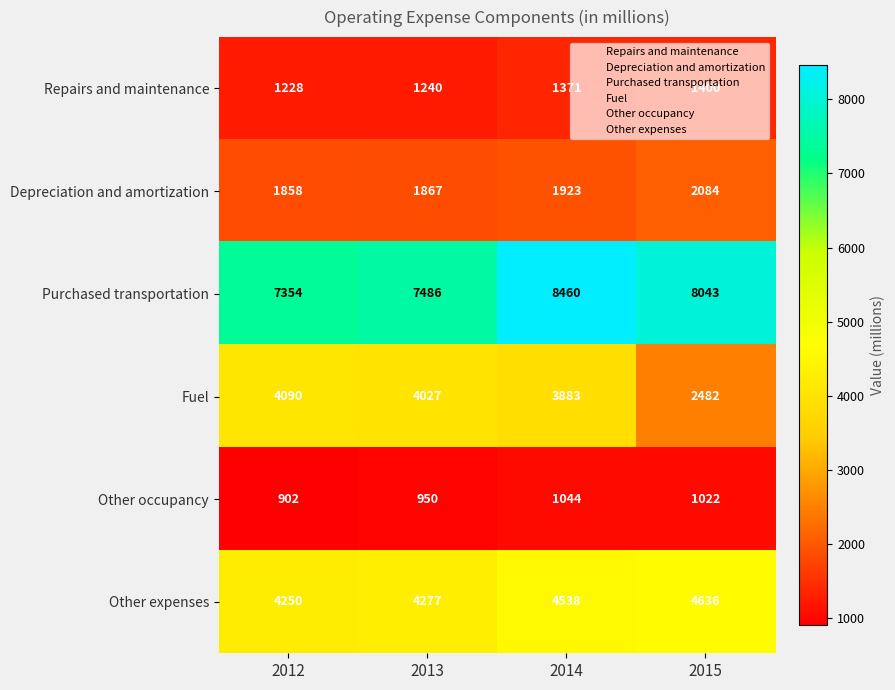

What is the difference between the maximum and minimum values in the Other occupancy series?

142